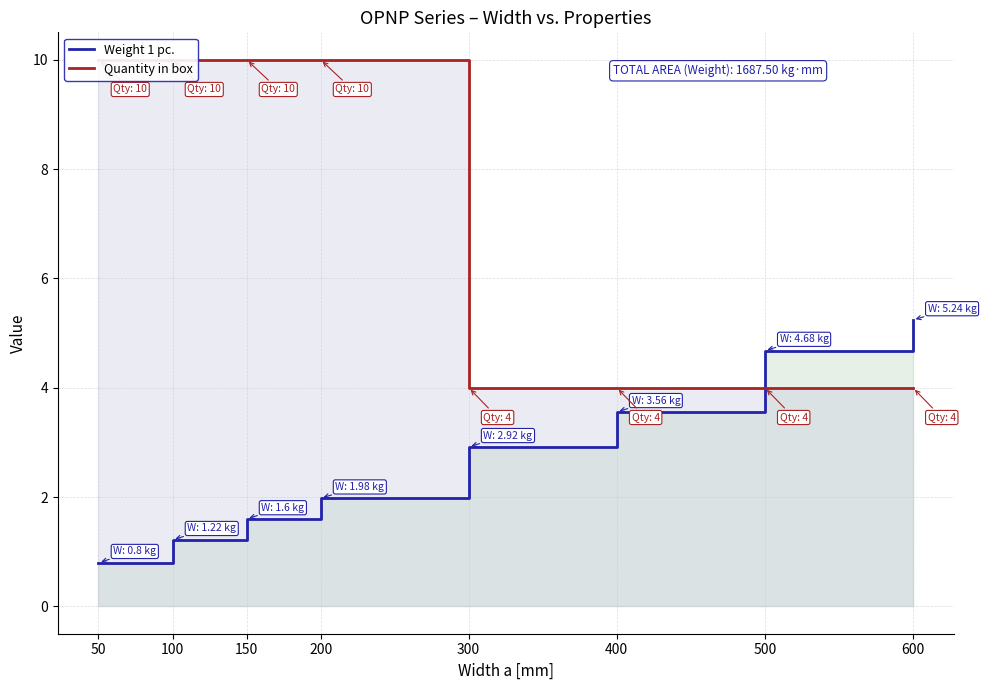

What is the approximate value of Weight 1 pc. at 500?

4.7